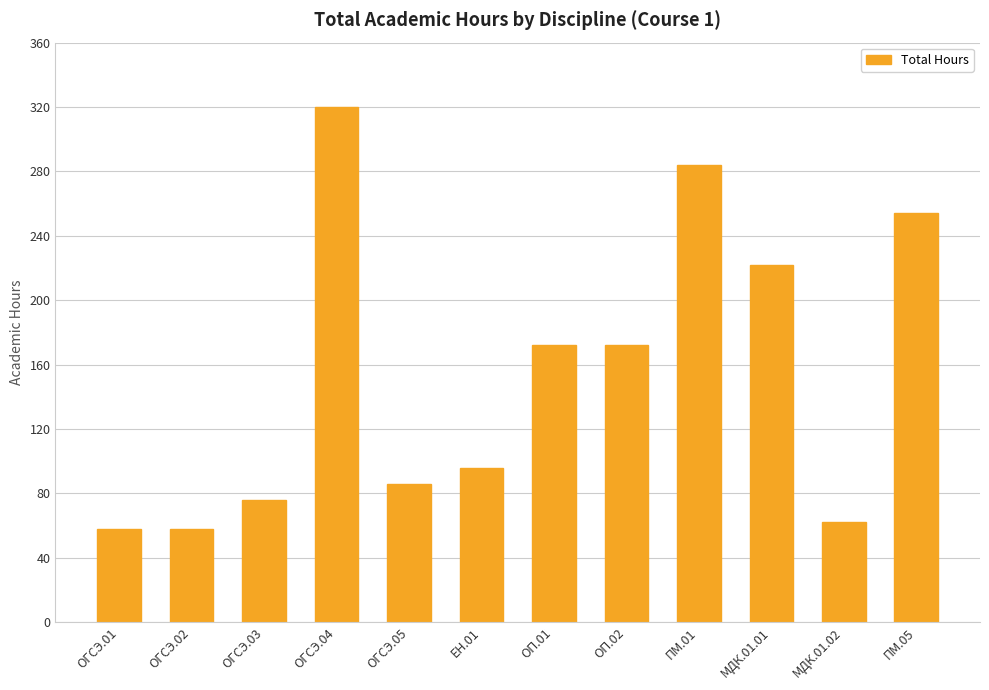

What is the maximum value shown in the chart?

320